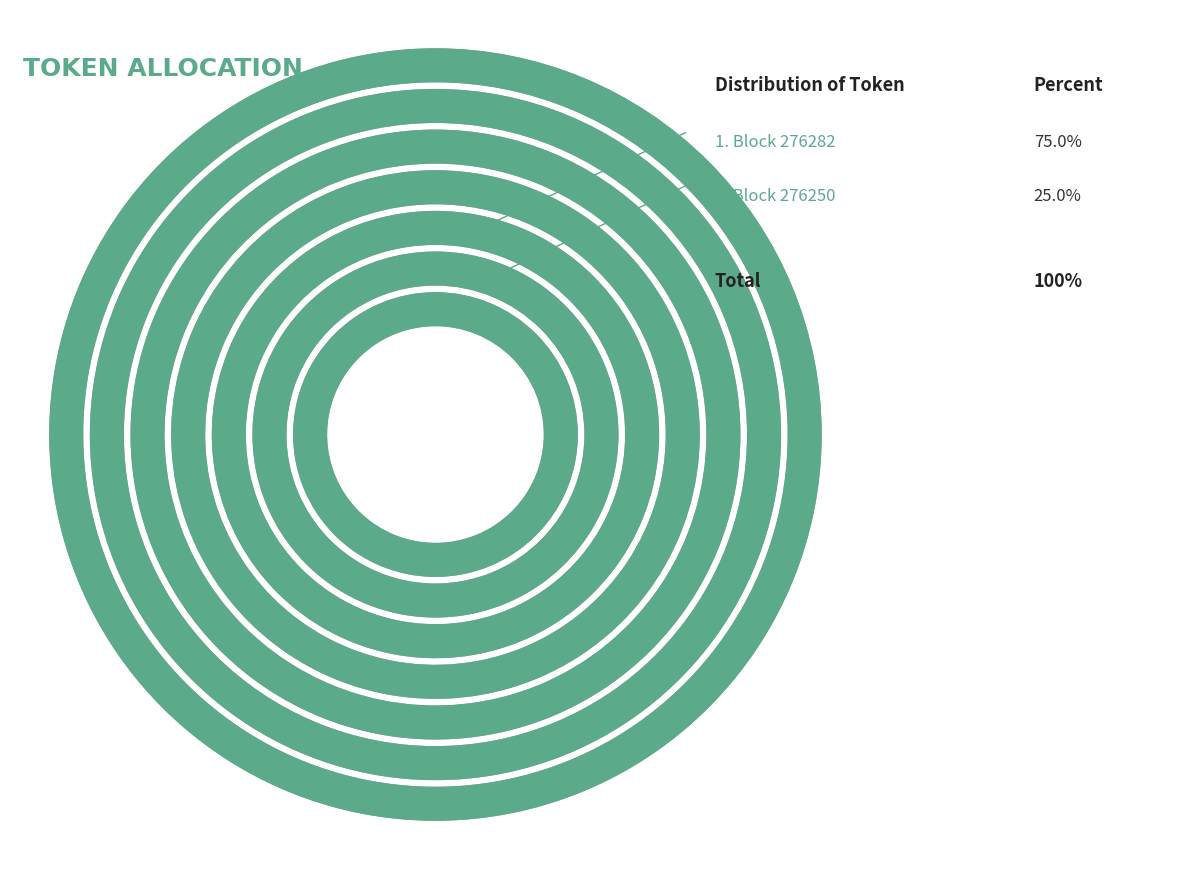

To the nearest percent, what percentage of the pie is 276250?

25%